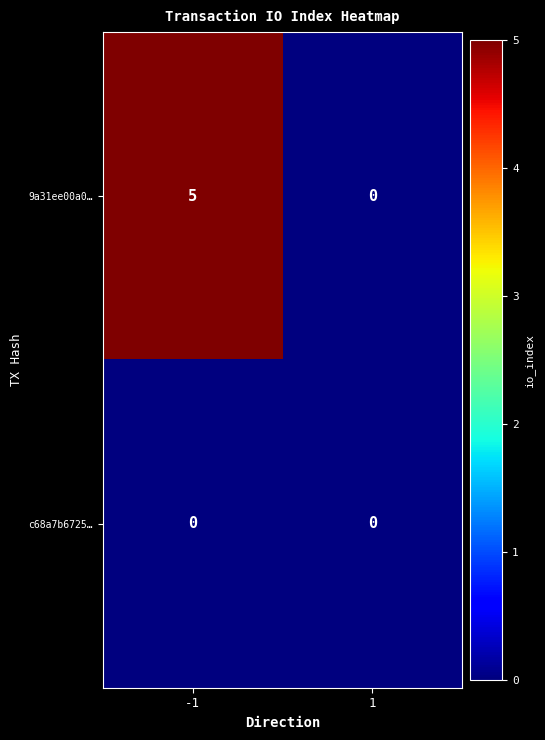

Reading left to right, transcribe all the data shown in this chart.

9a31ee00a0…: 5	0
c68a7b6725…: 0	0